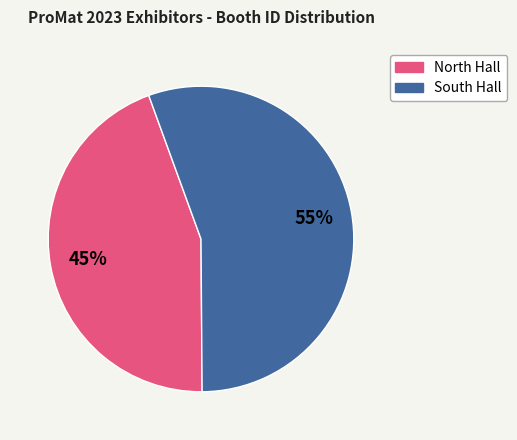

Is there any slice that represents more than half of the pie?

Yes